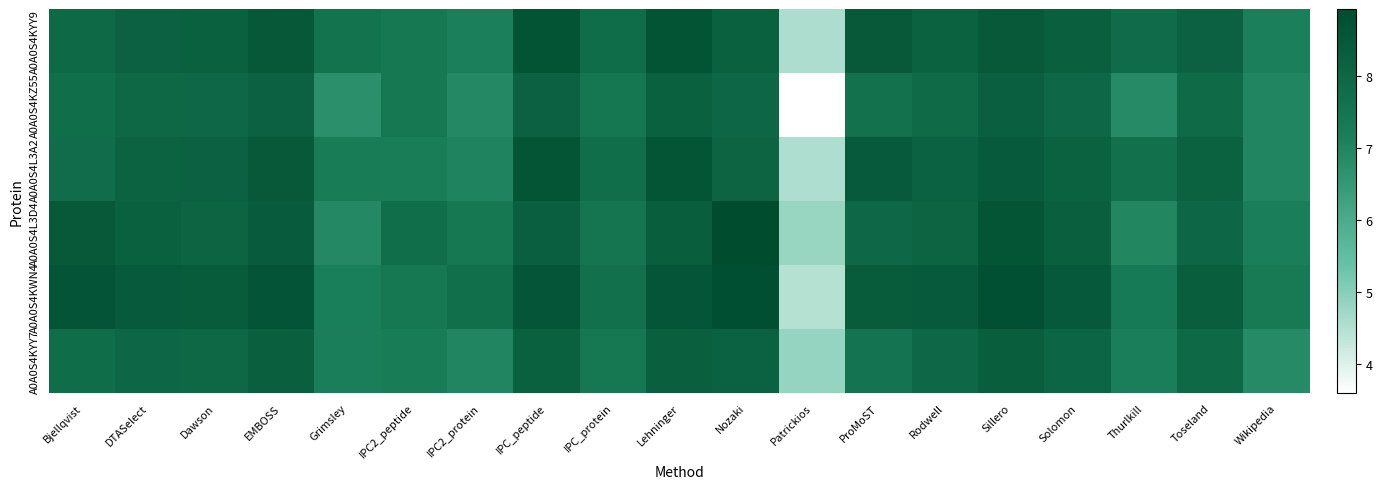

Reading left to right, extract all data points from this chart.

A0A0S4KYY9: Bjellqvist=7.9	DTASelect=8.2	Dawson=8.2	EMBOSS=8.5	Grimsley=7.6	IPC2_peptide=7.4	IPC2_protein=7.1	IPC_peptide=8.7	IPC_protein=7.8	Lehninger=8.7	Nozaki=8.2	Patrickios=4.6	ProMoST=8.4	Rodwell=8.2	Sillero=8.4	Solomon=8.2	Thurlkill=7.8	Toseland=8.2	Wikipedia=7.1
A0A0S4KZ55: Bjellqvist=7.7	DTASelect=8.0	Dawson=7.9	EMBOSS=8.2	Grimsley=6.7	IPC2_peptide=7.4	IPC2_protein=6.9	IPC_peptide=8.2	IPC_protein=7.5	Lehninger=8.2	Nozaki=8.0	Patrickios=3.6	ProMoST=7.6	Rodwell=7.9	Sillero=8.3	Solomon=8.0	Thurlkill=6.9	Toseland=7.9	Wikipedia=7.0
A0A0S4L3A2: Bjellqvist=7.8	DTASelect=8.1	Dawson=8.2	EMBOSS=8.4	Grimsley=7.2	IPC2_peptide=7.2	IPC2_protein=7.0	IPC_peptide=8.6	IPC_protein=7.7	Lehninger=8.6	Nozaki=8.1	Patrickios=4.6	ProMoST=8.4	Rodwell=8.1	Sillero=8.4	Solomon=8.2	Thurlkill=7.7	Toseland=8.1	Wikipedia=7.0
A0A0S4L3D4: Bjellqvist=8.4	DTASelect=8.2	Dawson=8.1	EMBOSS=8.3	Grimsley=6.9	IPC2_peptide=7.7	IPC2_protein=7.4	IPC_peptide=8.3	IPC_protein=7.5	Lehninger=8.3	Nozaki=8.9	Patrickios=4.8	ProMoST=7.9	Rodwell=8.1	Sillero=8.6	Solomon=8.2	Thurlkill=7.0	Toseland=8.0	Wikipedia=7.2
A0A0S4KWN4: Bjellqvist=8.6	DTASelect=8.4	Dawson=8.4	EMBOSS=8.6	Grimsley=7.2	IPC2_peptide=7.4	IPC2_protein=7.7	IPC_peptide=8.5	IPC_protein=7.7	Lehninger=8.6	Nozaki=8.8	Patrickios=4.5	ProMoST=8.4	Rodwell=8.4	Sillero=8.8	Solomon=8.5	Thurlkill=7.3	Toseland=8.3	Wikipedia=7.3
A0A0S4KYY7: Bjellqvist=7.8	DTASelect=8.0	Dawson=8.0	EMBOSS=8.2	Grimsley=7.2	IPC2_peptide=7.2	IPC2_protein=7.0	IPC_peptide=8.2	IPC_protein=7.4	Lehninger=8.2	Nozaki=8.1	Patrickios=4.9	ProMoST=7.5	Rodwell=7.9	Sillero=8.3	Solomon=8.0	Thurlkill=7.2	Toseland=7.9	Wikipedia=6.8